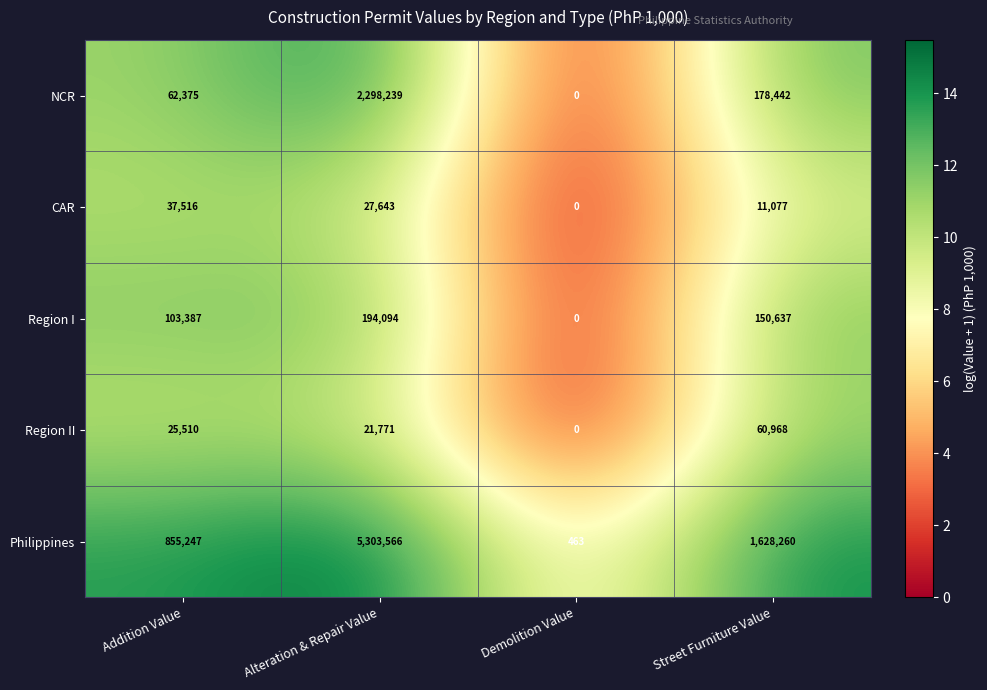

What is the spread (max minus min) of values at Alteration & Repair Value?

5281795